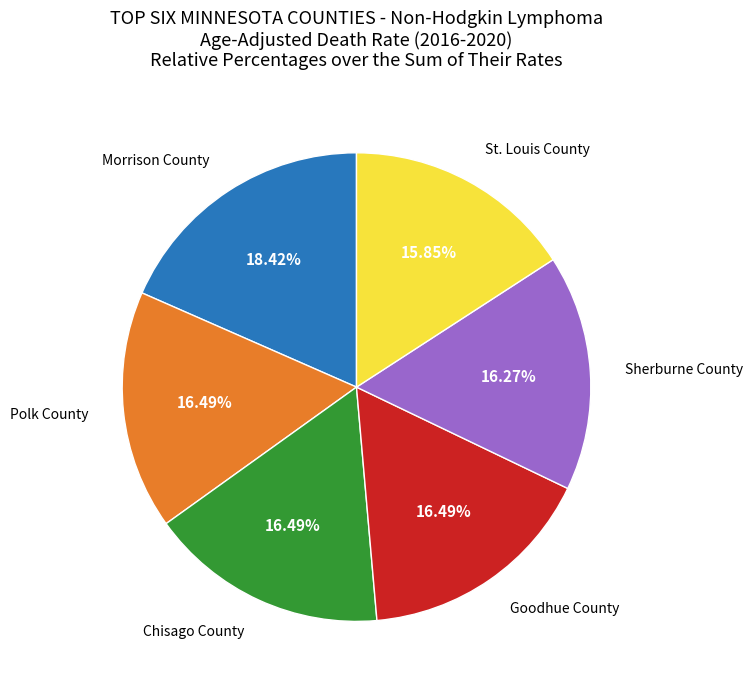

Is there a majority slice in this chart?

No